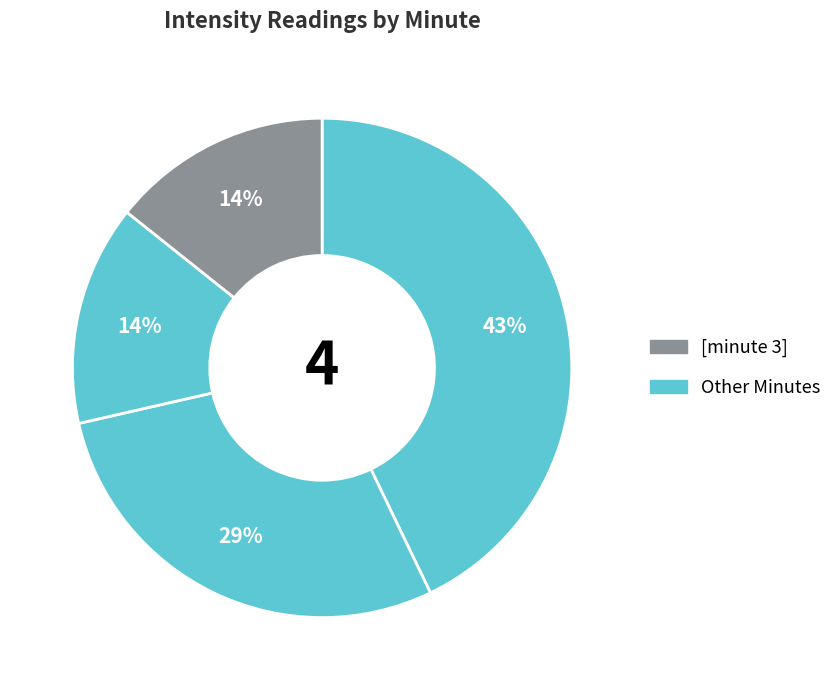

Is there any slice that represents more than half of the pie?

No